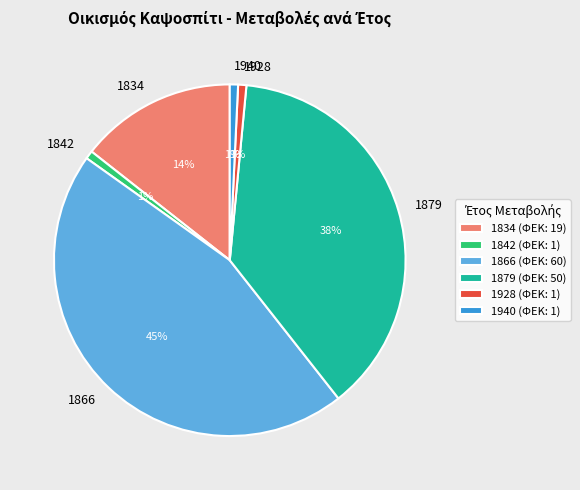

Is there a majority slice in this chart?

No